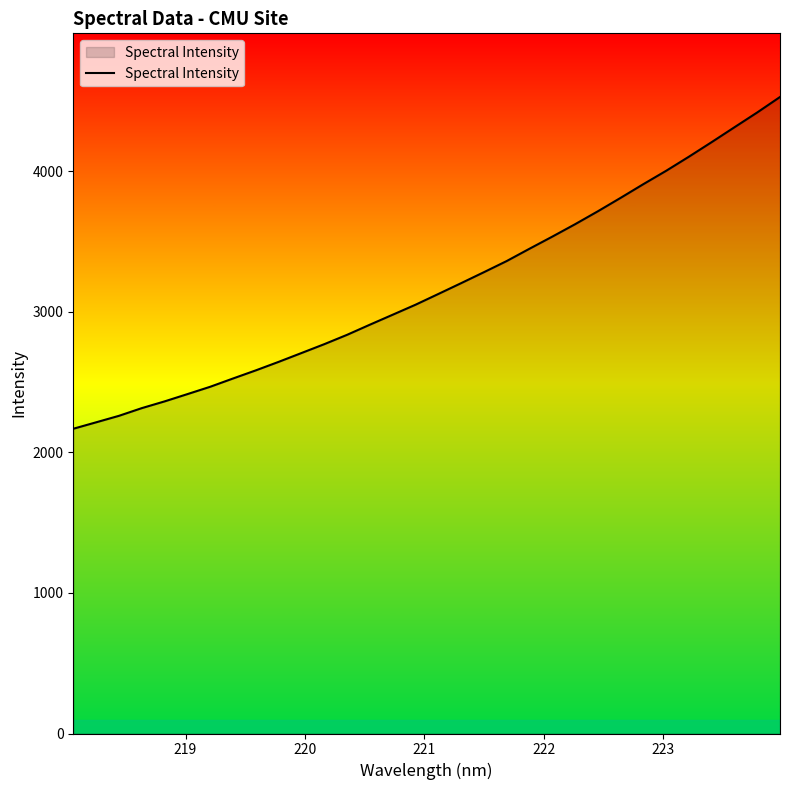

How many lines are shown in the chart?

1